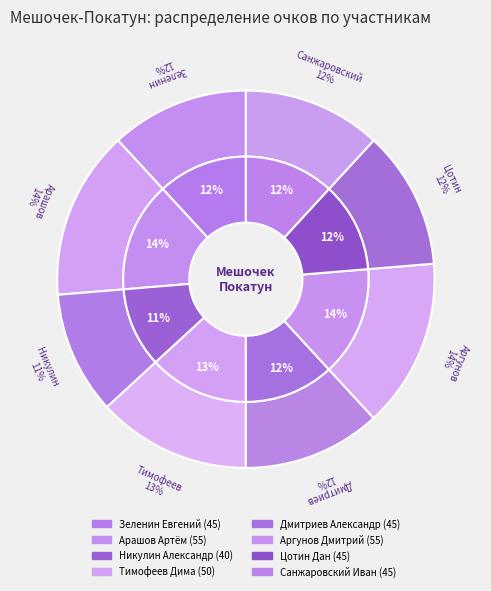

What percentage is the Зеленин Евгений slice, to the nearest percent?

12%